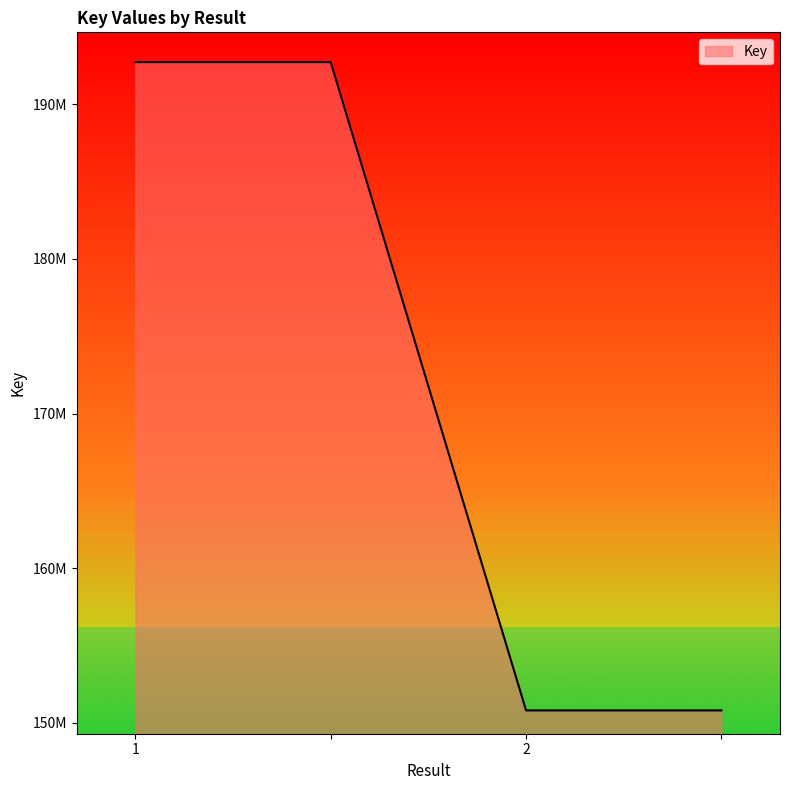

Does the chart display data point markers on the line(s)?

No